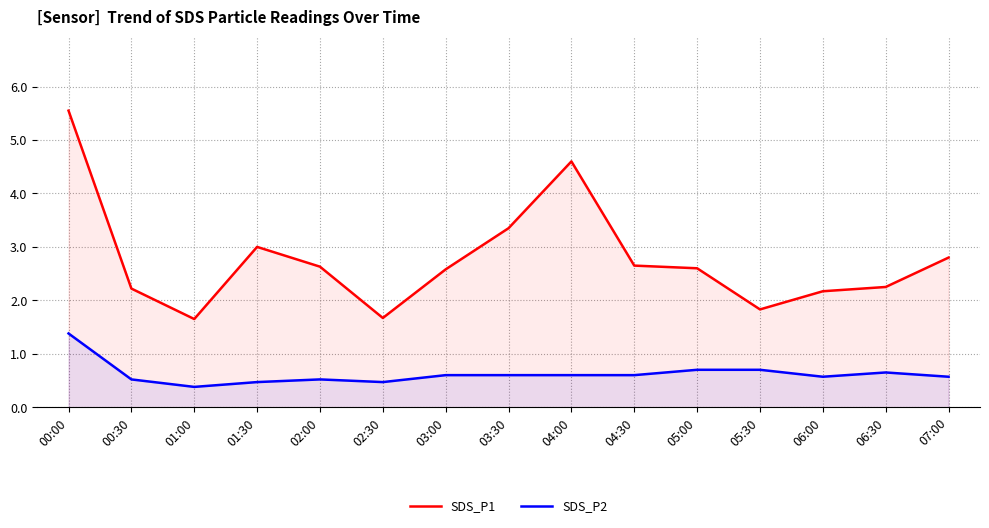

What is the difference between the maximum and minimum values in the SDS_P1 series?

3.9